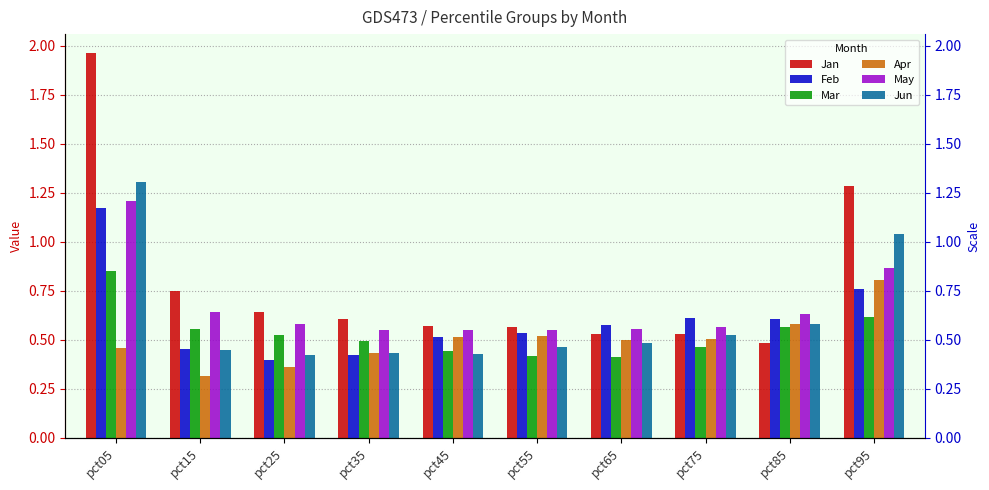

The value of Feb at pct05 is 1.2. True or false?

True